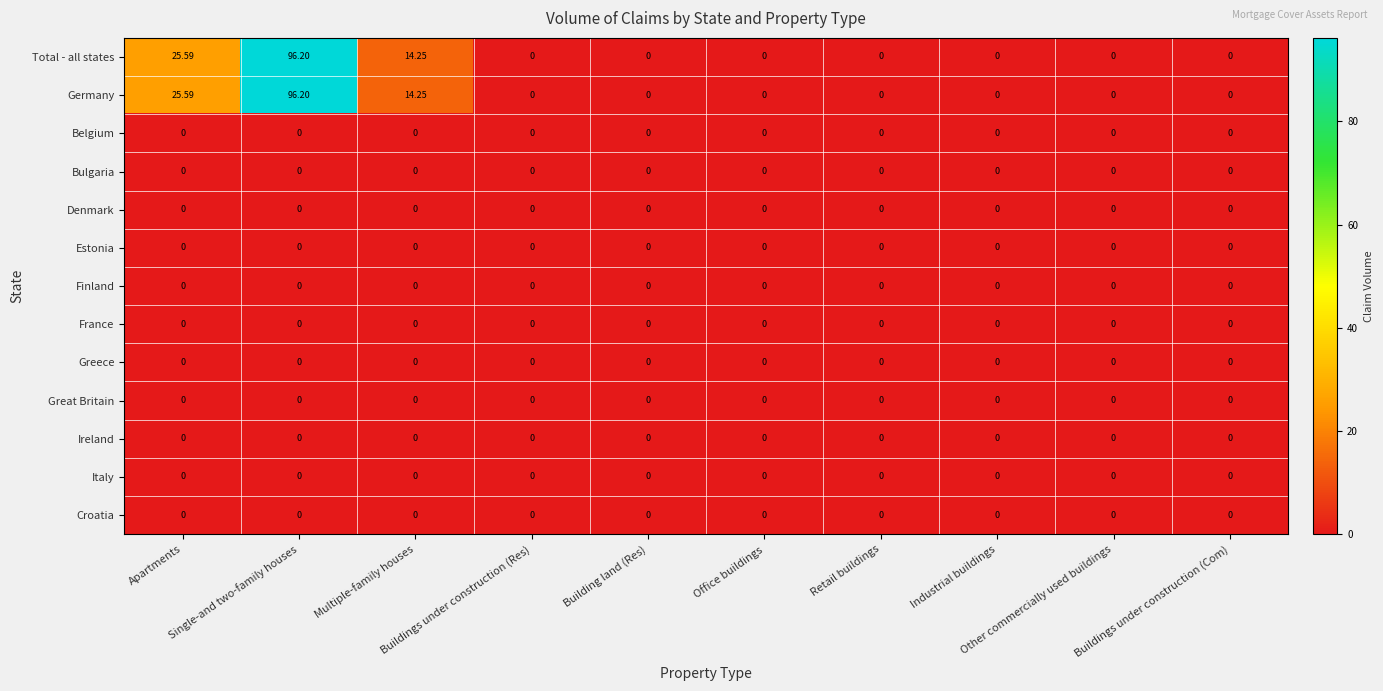

At which category does the chart reach its peak across all series?

Single-and two-family houses